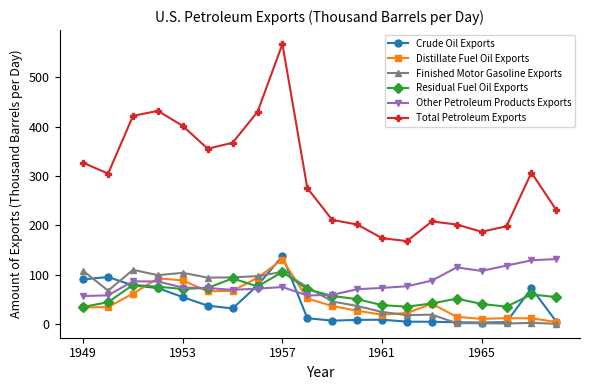

True or false: Crude Oil Exports and Distillate Fuel Oil Exports cross at least once.

True